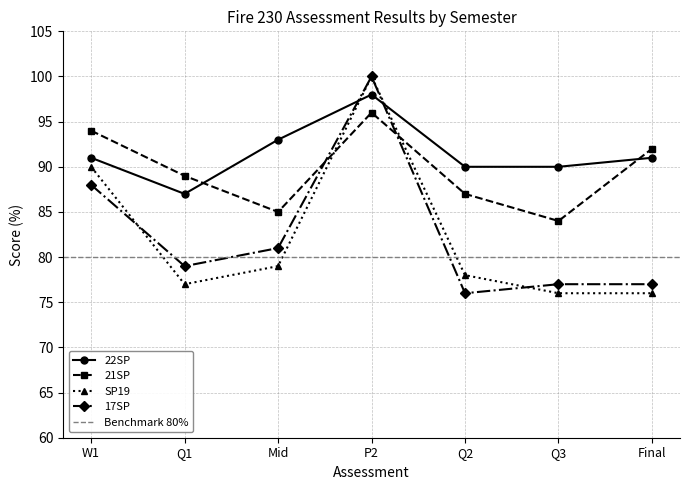

What are all the series names shown in the legend?

22SP, 21SP, SP19, 17SP